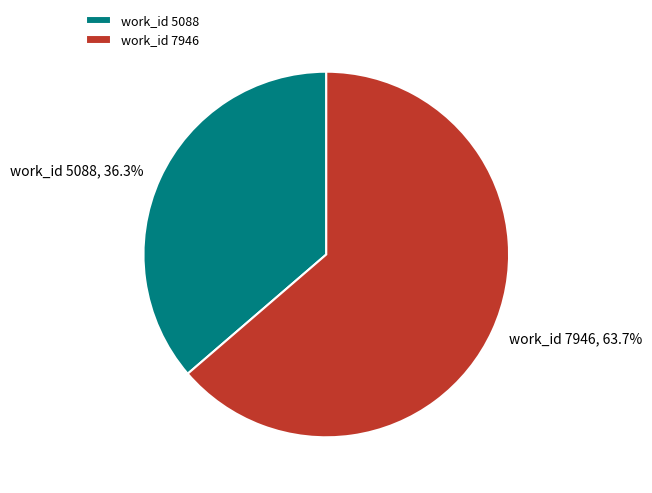

Which has a higher value, work_id 7946 or work_id 5088?

work_id 7946